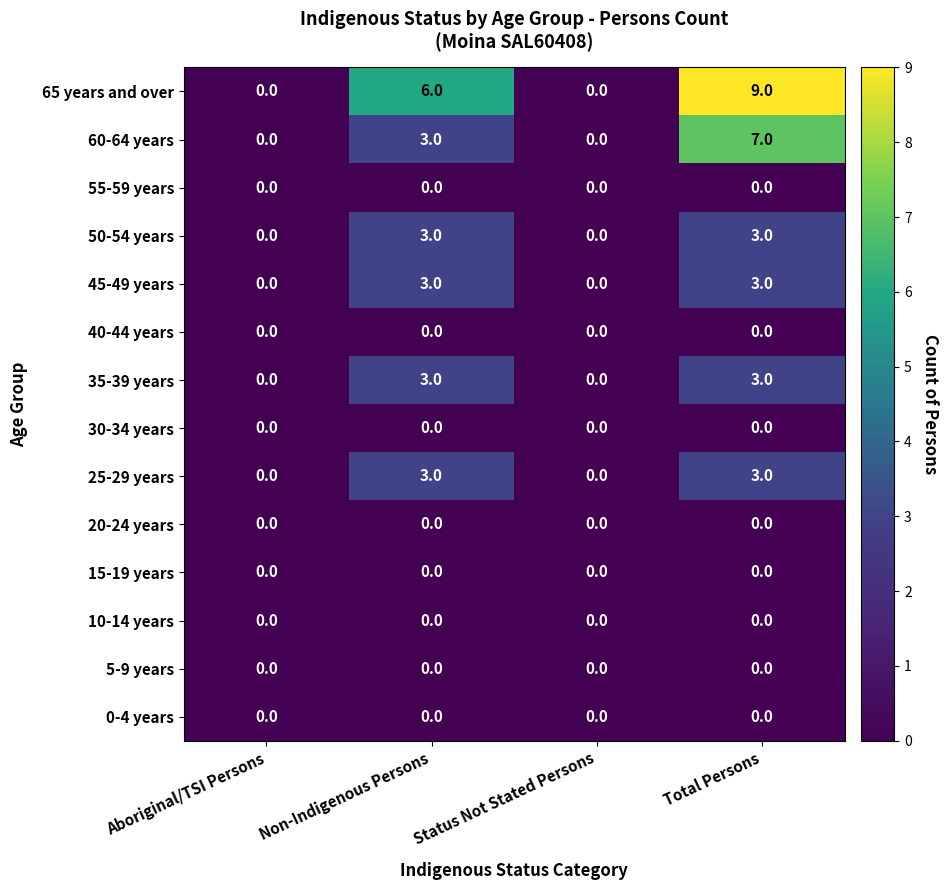

What is the difference between the maximum and second lowest values in the 25-29 years series?

3